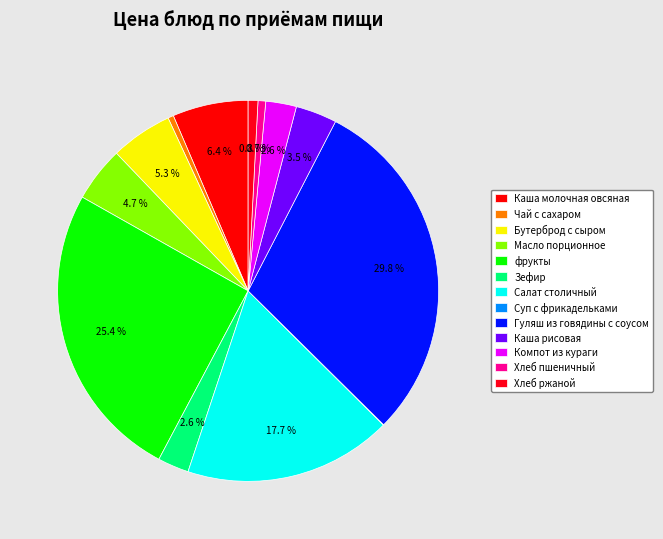

Does Хлеб пшеничный represent more than half of the total?

No